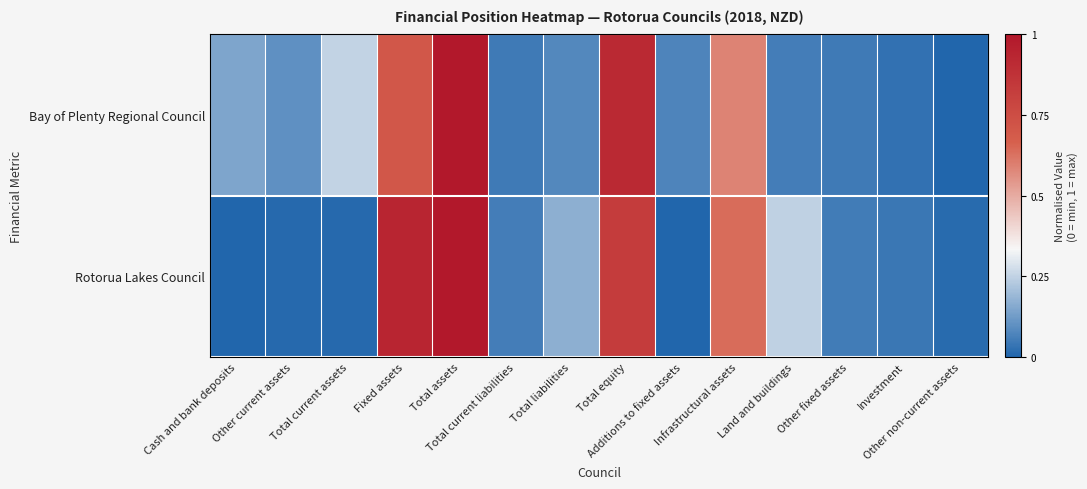

At which category does the chart reach its minimum across all series?

Other non-current assets